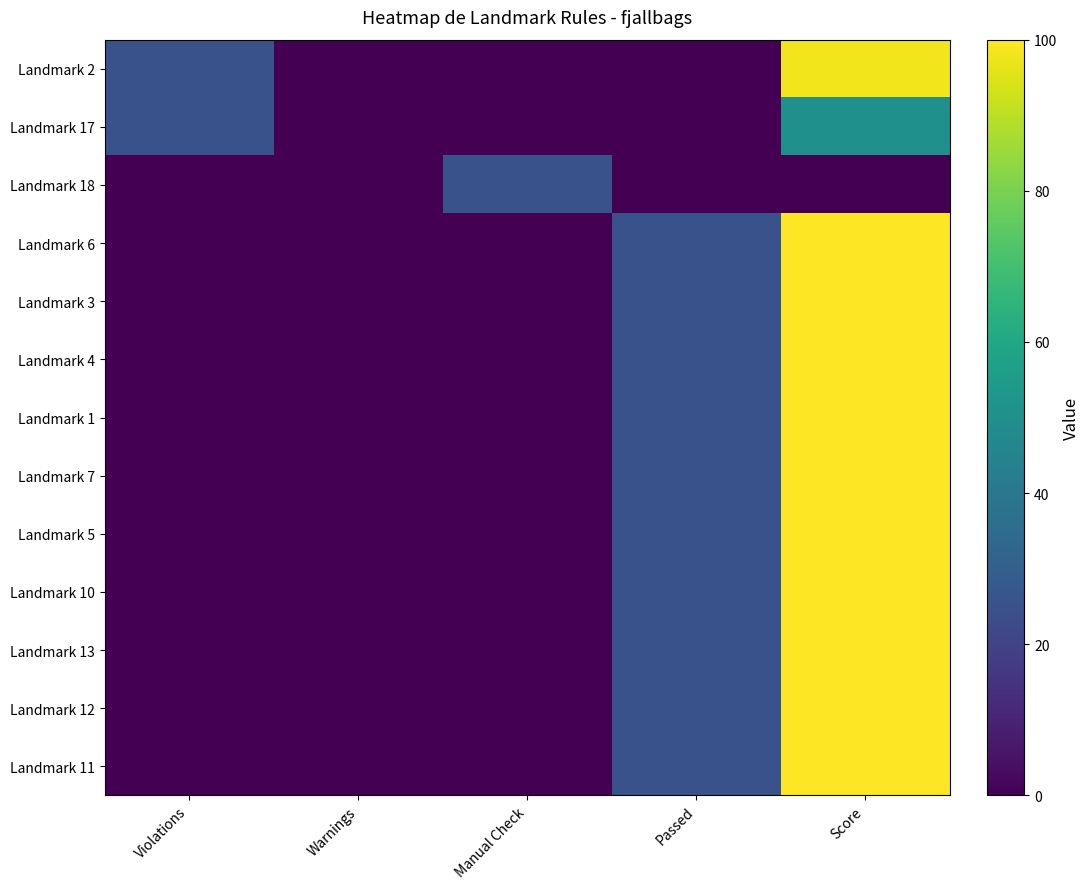

Which category has the highest value across all series?

Score